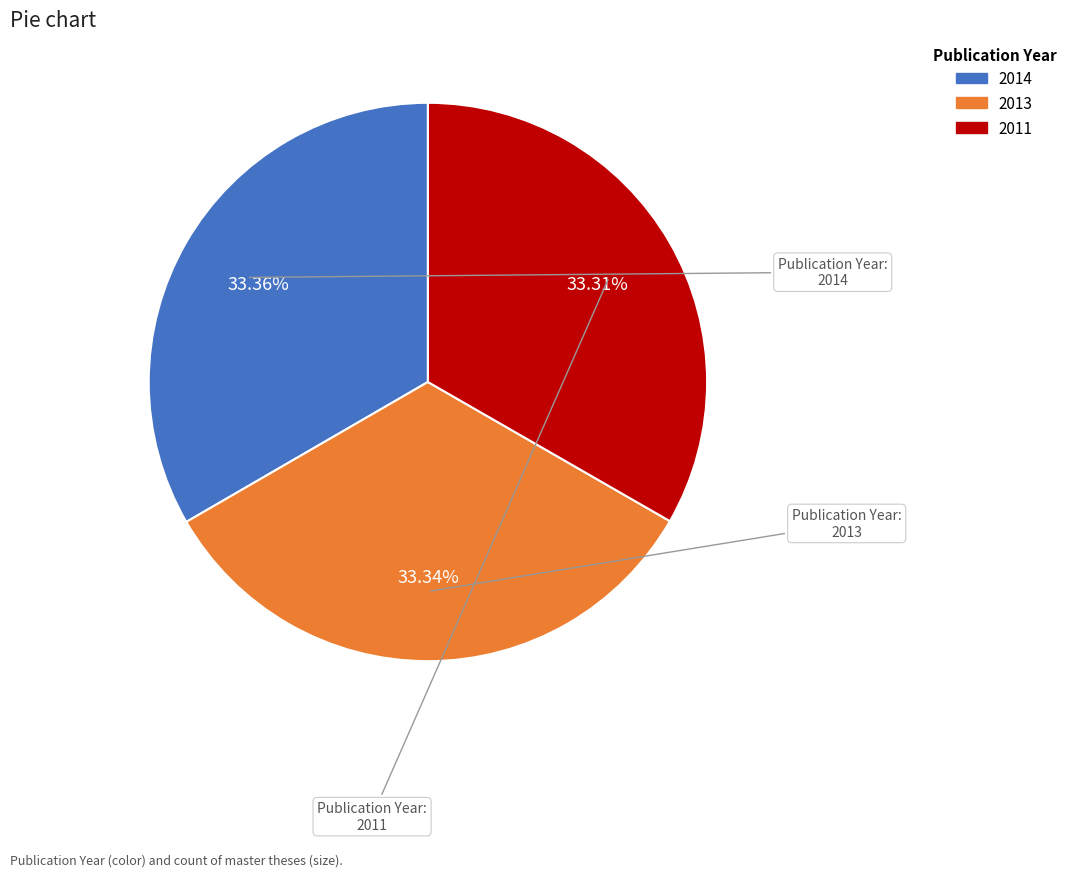

Is there a majority slice in this chart?

No